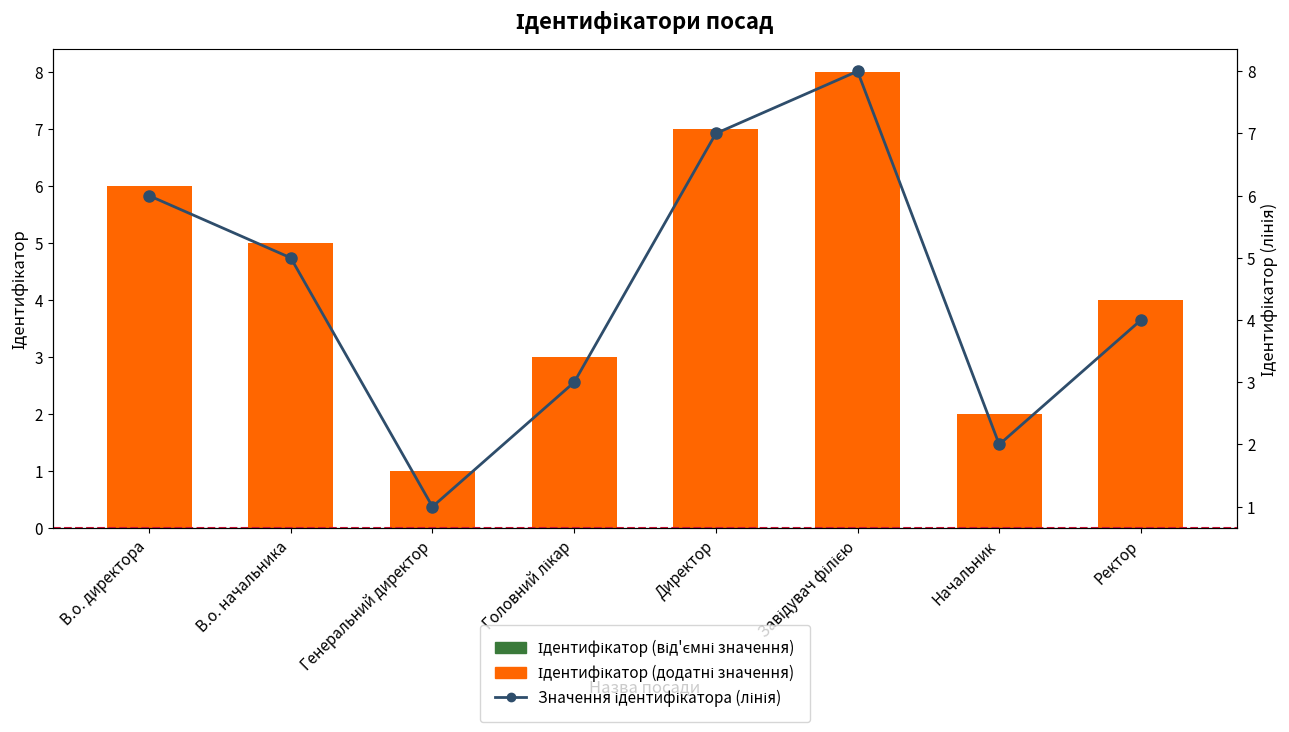

Where is Ідентифікатор (від'ємні значення) nearest to the value 0?

В.о. директора